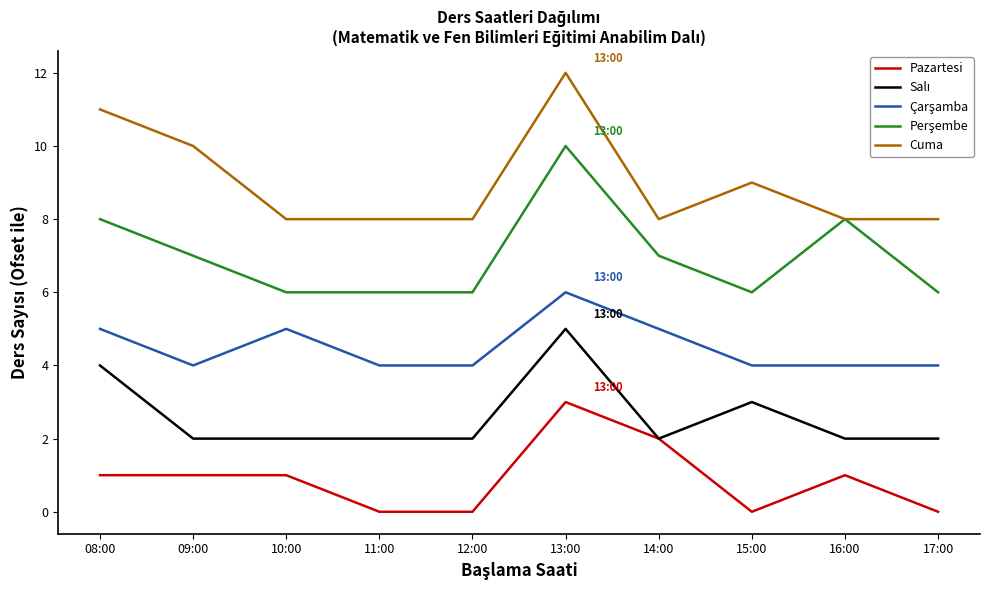

What is the maximum value shown in the chart?

12